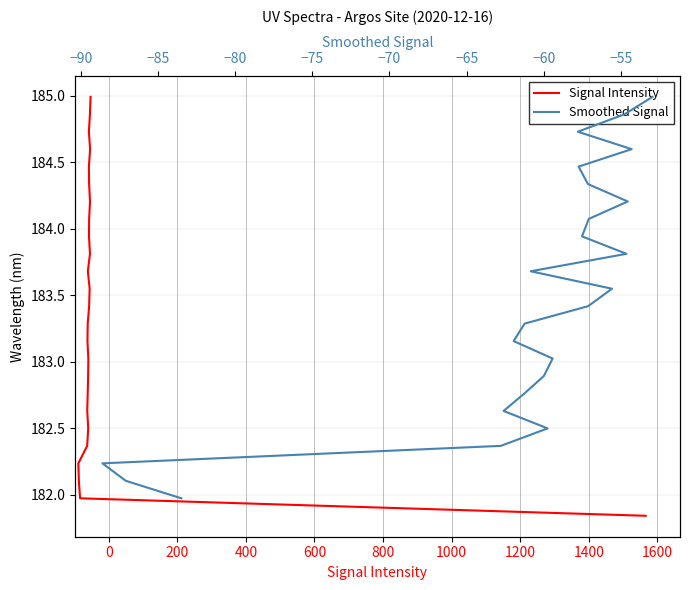

What is the minimum value shown in the chart?

181.8